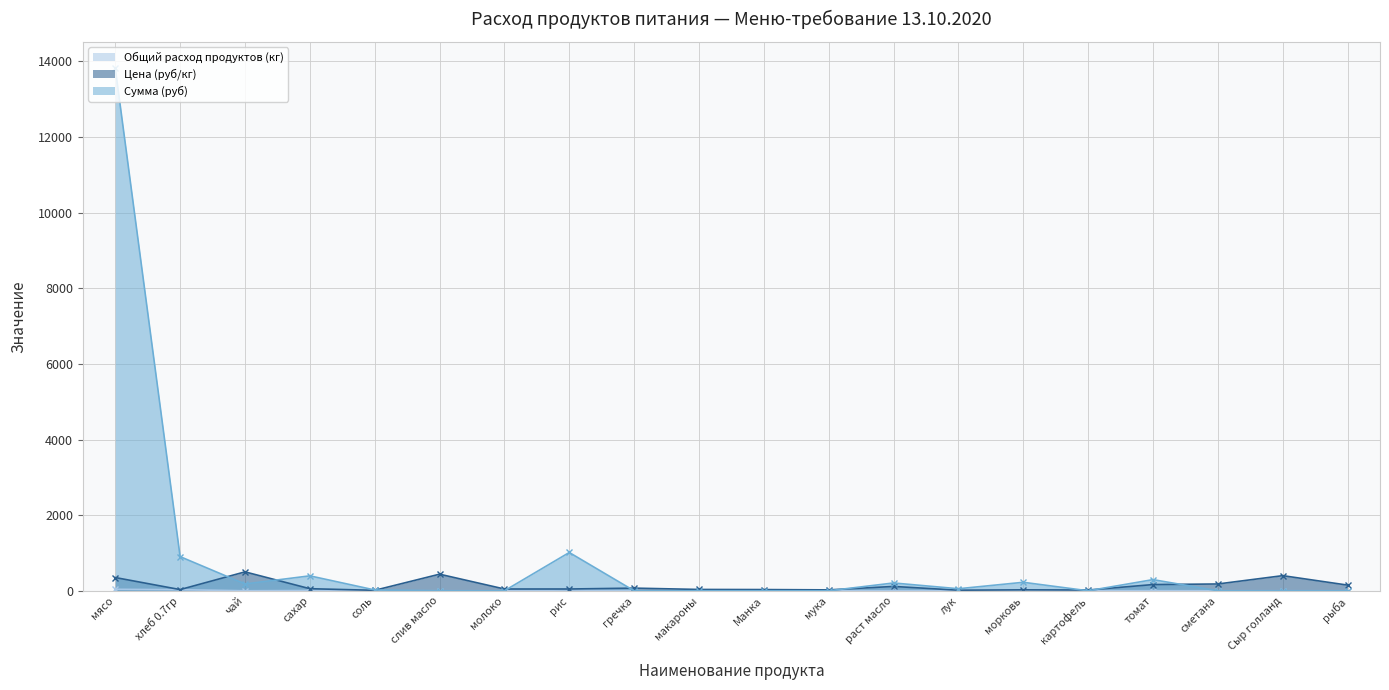

At томат, list the series in order from largest to smallest.

Сумма (руб), Цена (руб/кг), Общий расход продуктов (кг)